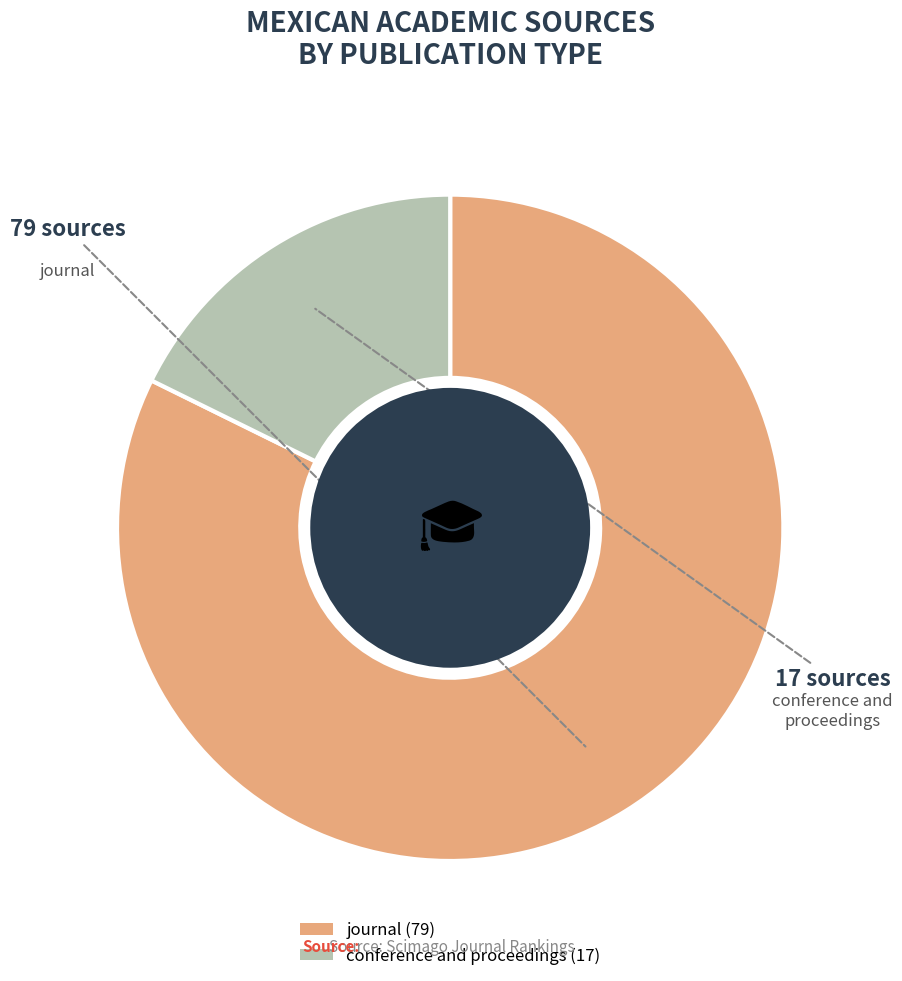

Between journal and conference and proceedings, which is larger?

journal